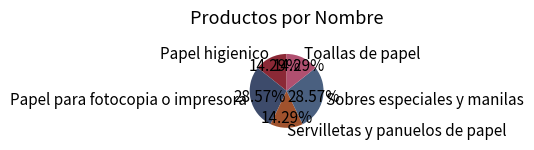

To the nearest percent, what is the combined percentage of Papel para fotocopia o impresora and Papel higienico?

43%